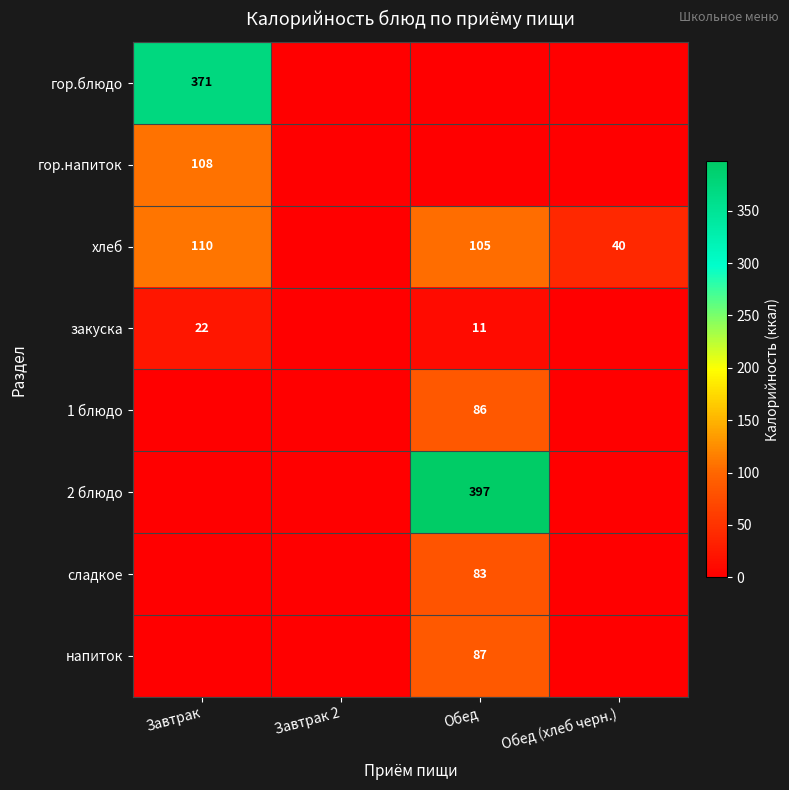

True or false: 1 блюдо has a value of 86 at Обед.

True